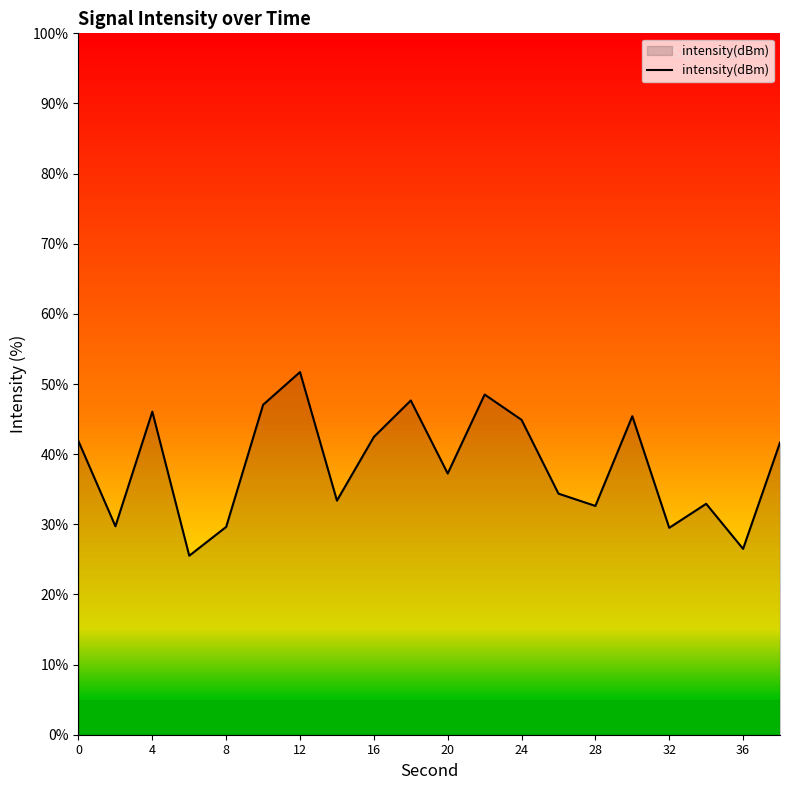

What is the difference between the maximum and minimum values?

26.2